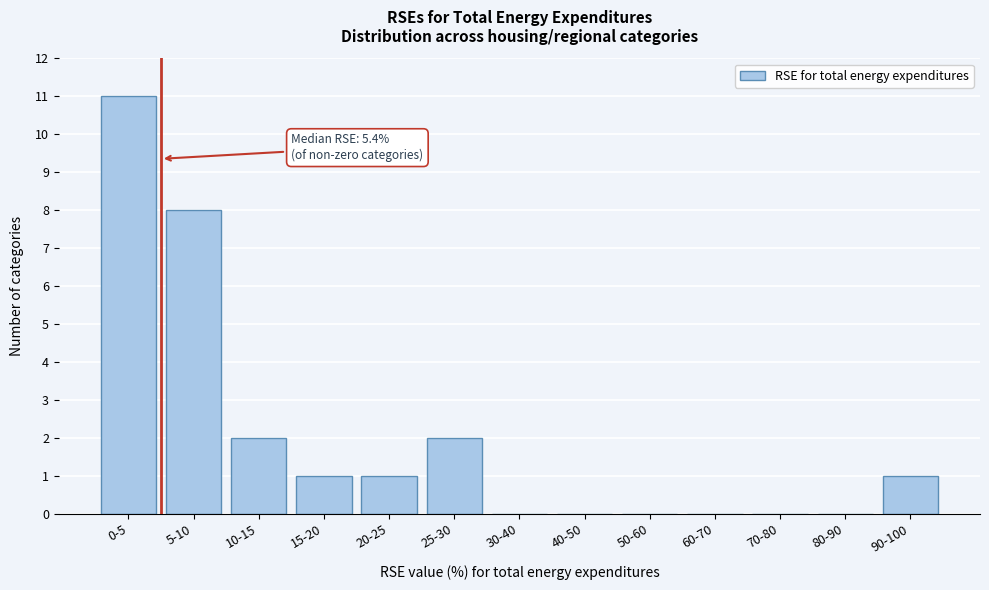

Reading right to left, extract all data points from this chart.

90-100=1	80-90=0	70-80=0	60-70=0	50-60=0	40-50=0	30-40=0	25-30=2	20-25=1	15-20=1	10-15=2	5-10=8	0-5=11